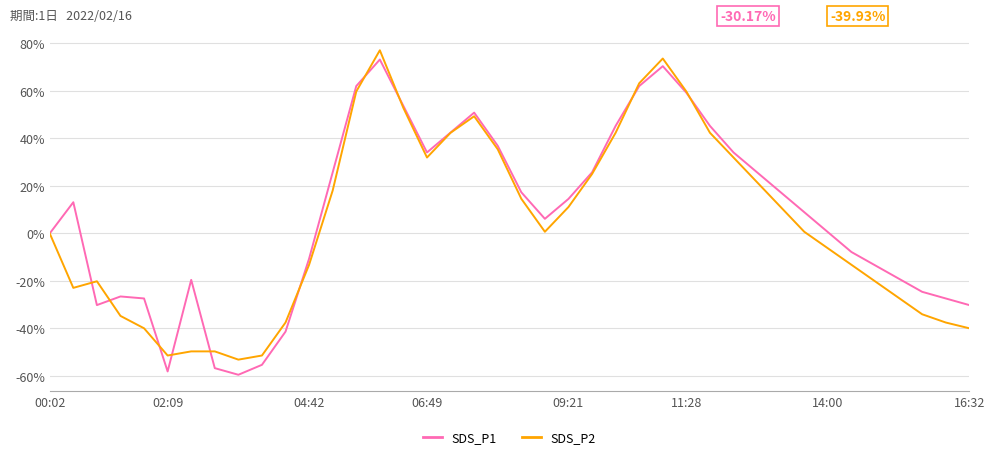

What is the maximum value for SDS_P1?

73.2